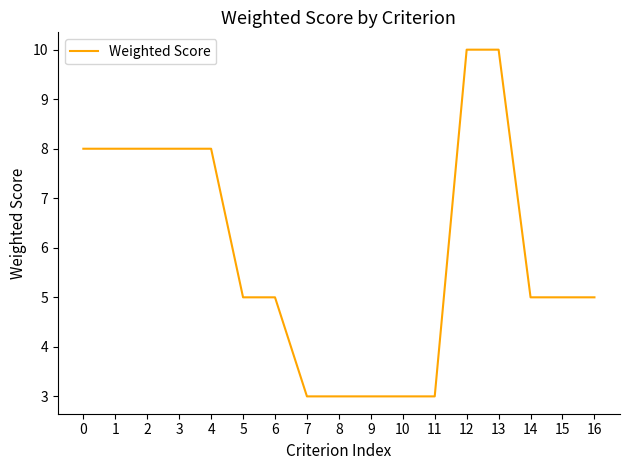

What is the maximum value shown in the chart?

10